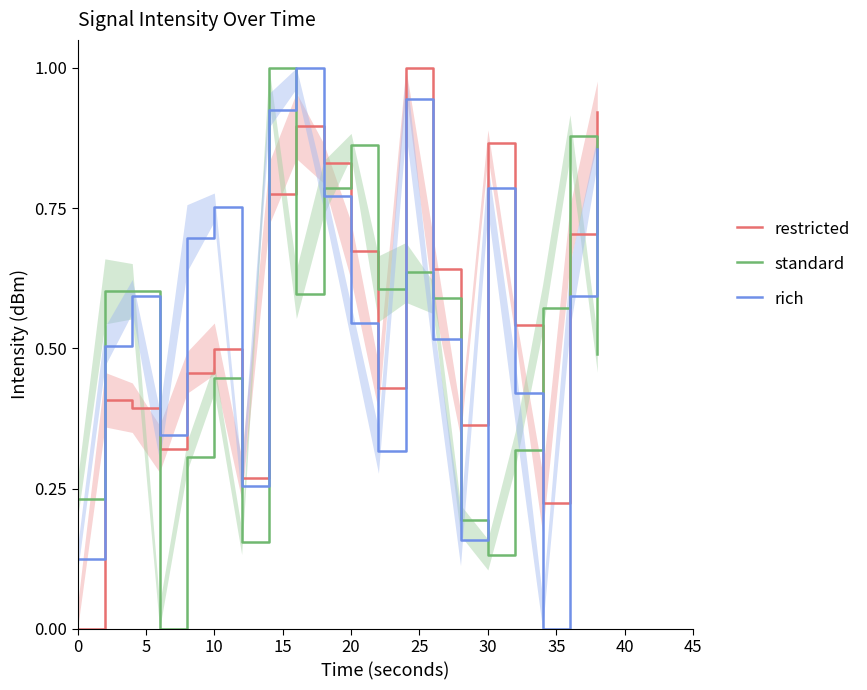

How many values in restricted are above zero?

19